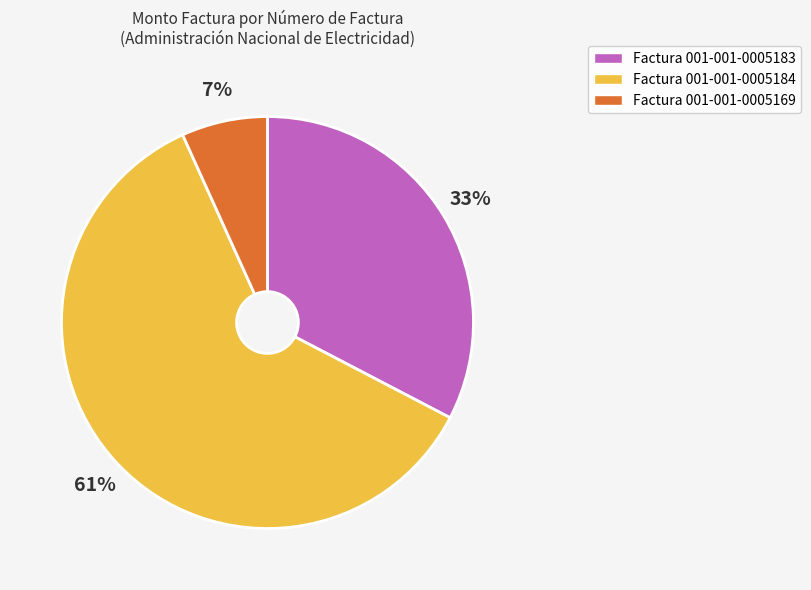

Combined, do Factura 001-001-0005183 and Factura 001-001-0005169 account for over 50%?

No